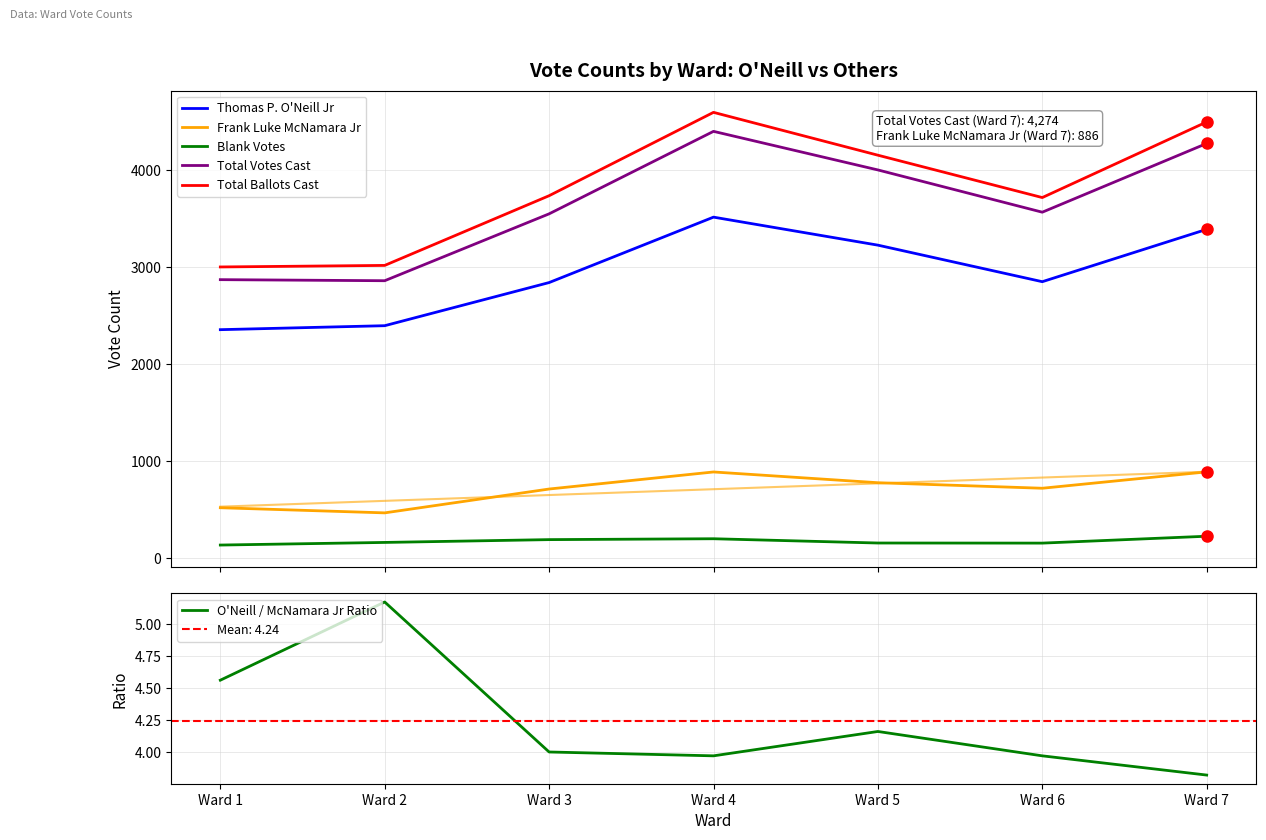

What is the value of the Frank Luke McNamara Jr point at the 2nd from the left?

463.0